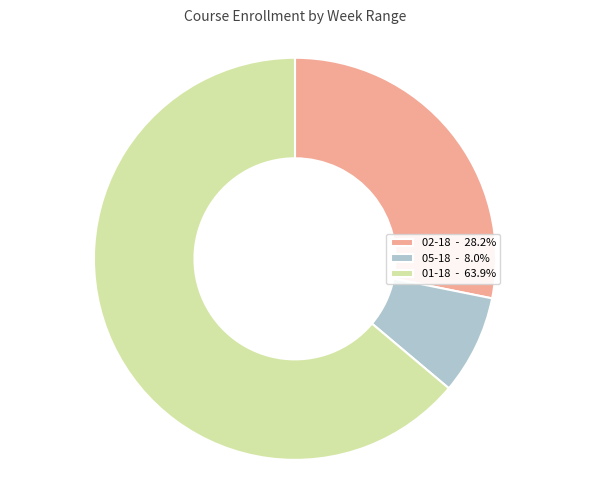

Do 01-18 - 63.9% and 05-18 - 8.0% together represent more than half of the pie?

Yes